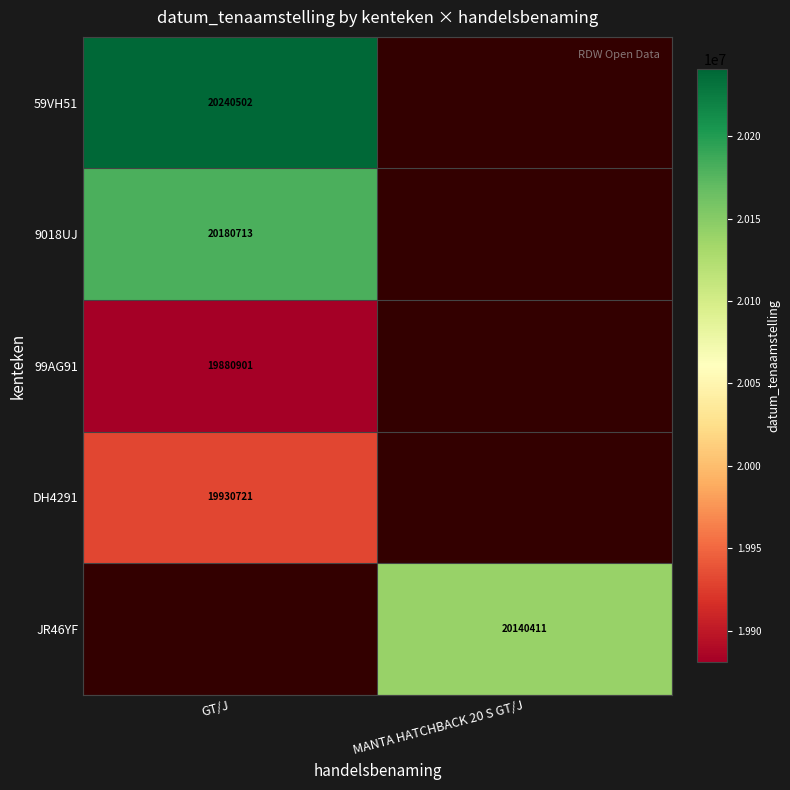

True or false: 59VH51 has a value of 20240502 at GT/J.

True